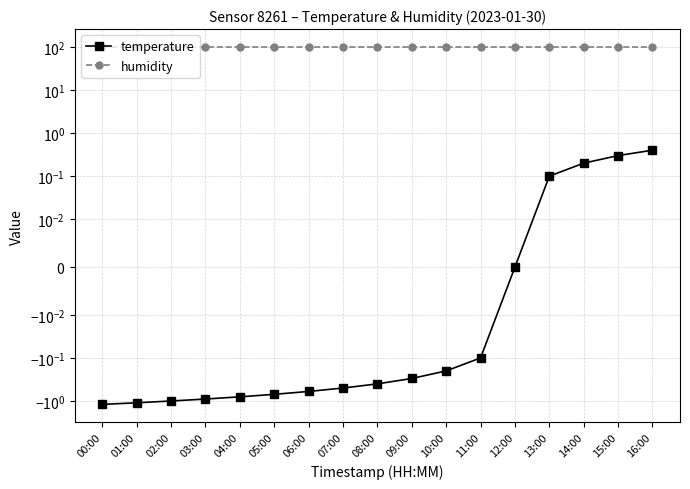

Which has a higher value, 02:00 or 13:00?

13:00